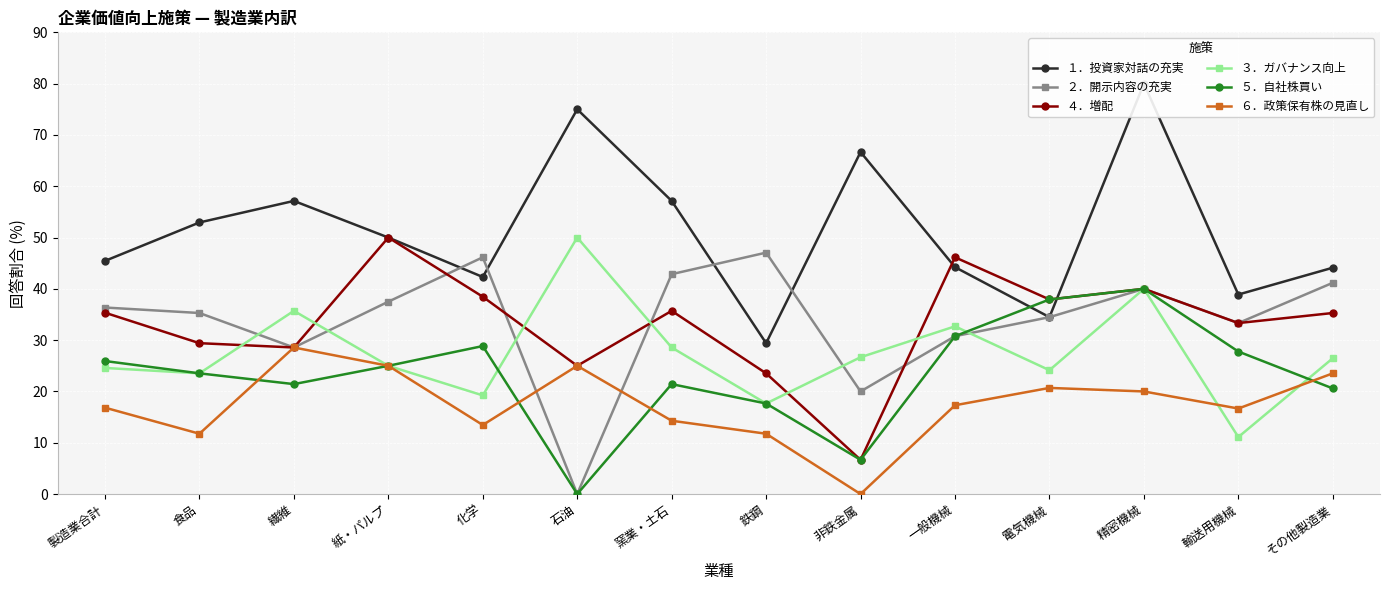

Is the value of ３．ガバナンス向上 at 化学 greater than the value of ５．自社株買い at 石油?

Yes